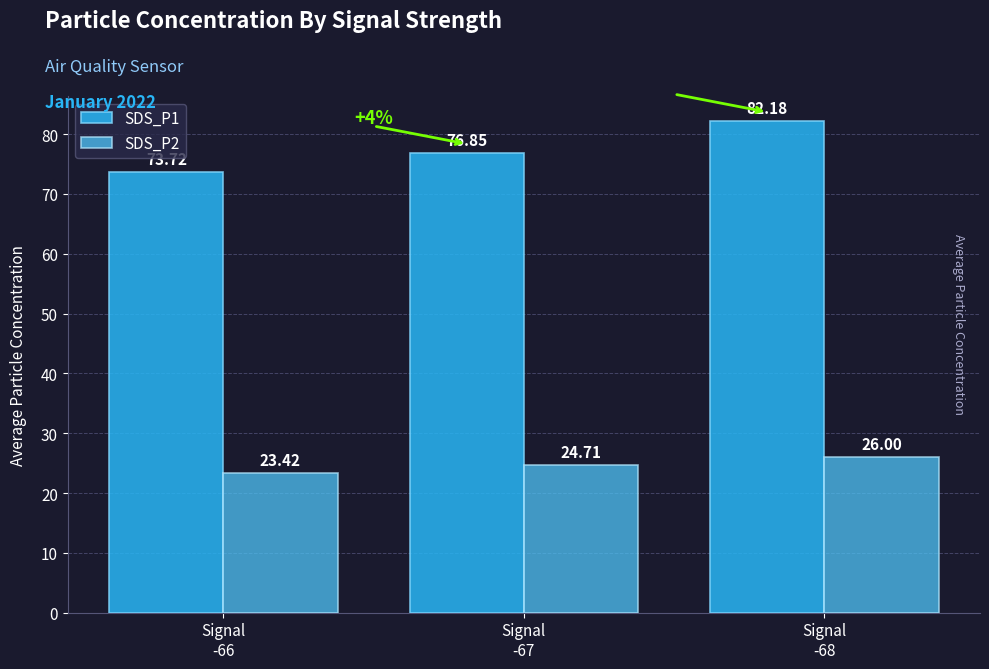

What is the label of the 3rd bar from the left?

Signal
-68